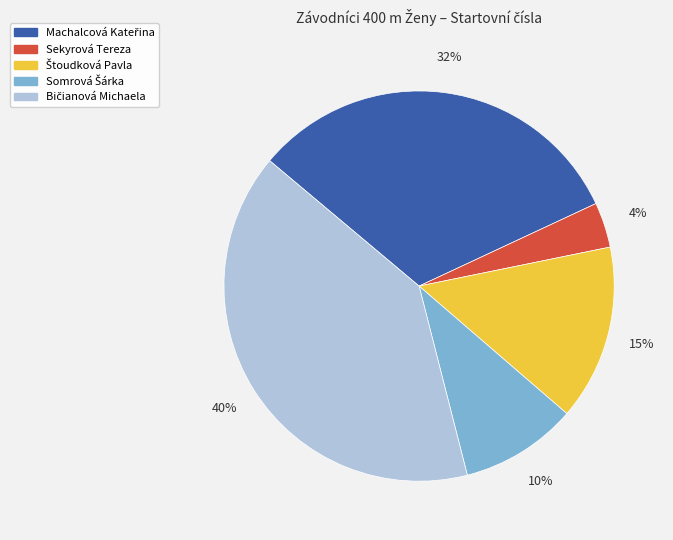

What percentage is the Sekyrová Tereza slice, to the nearest percent?

4%